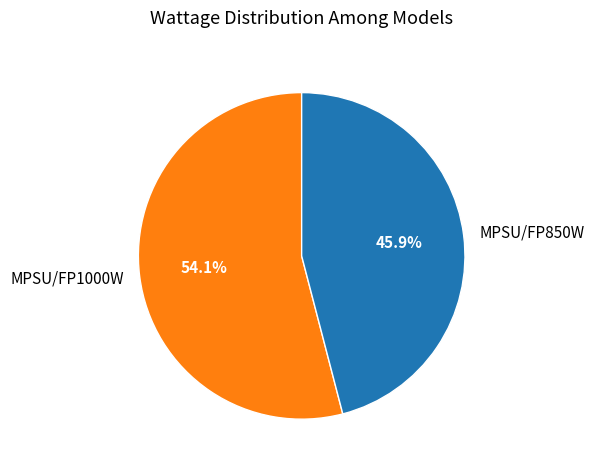

Between MPSU/FP1000W and MPSU/FP850W, which is larger?

MPSU/FP1000W